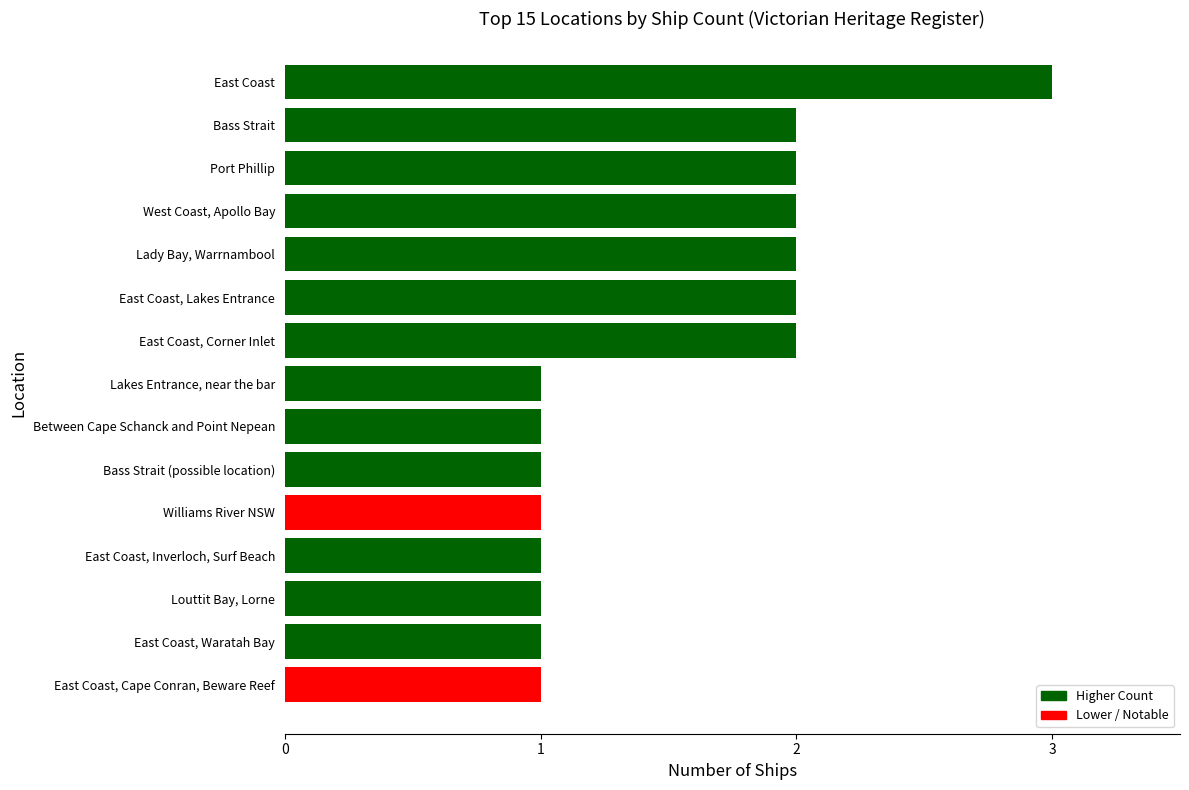

Which has a higher value, East Coast, Cape Conran, Beware Reef or West Coast, Apollo Bay?

West Coast, Apollo Bay